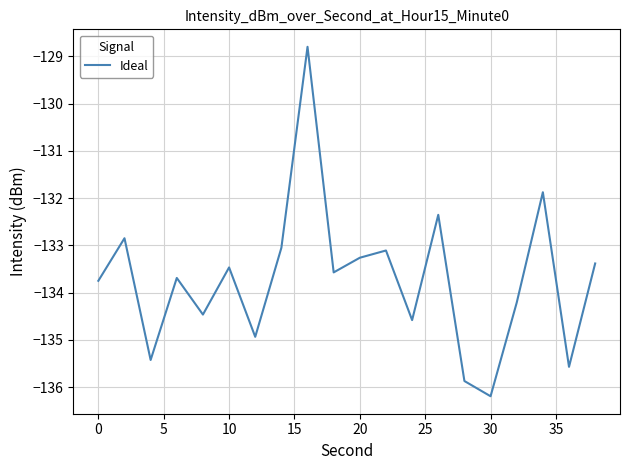

What is the maximum value shown in the chart?

-128.8